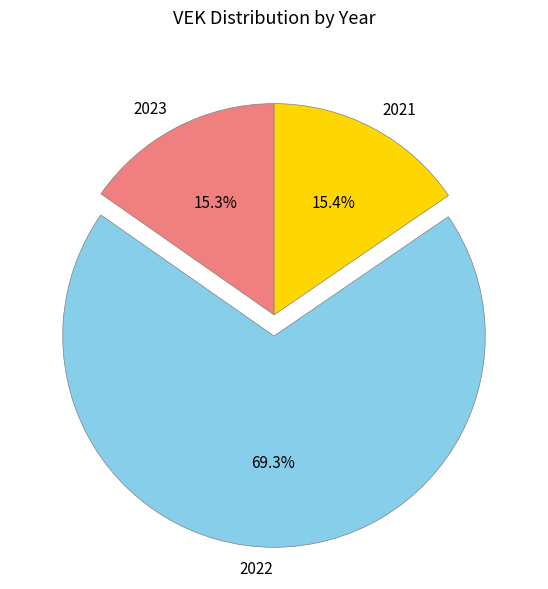

Between 2022 and 2023, which is larger?

2022